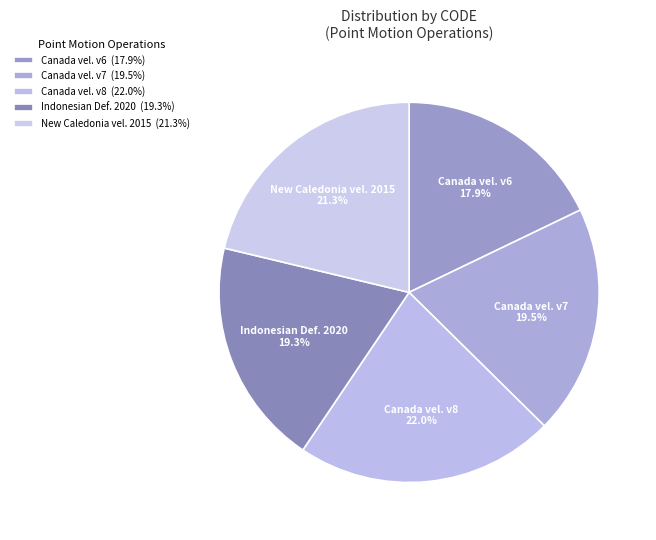

Rank the categories by value from lowest to highest.

Canada velocity grid v6, Indonesian Deformation Model 2020, Canada velocity grid v7, New Caledonia velocity model 2015, Canada velocity grid v8